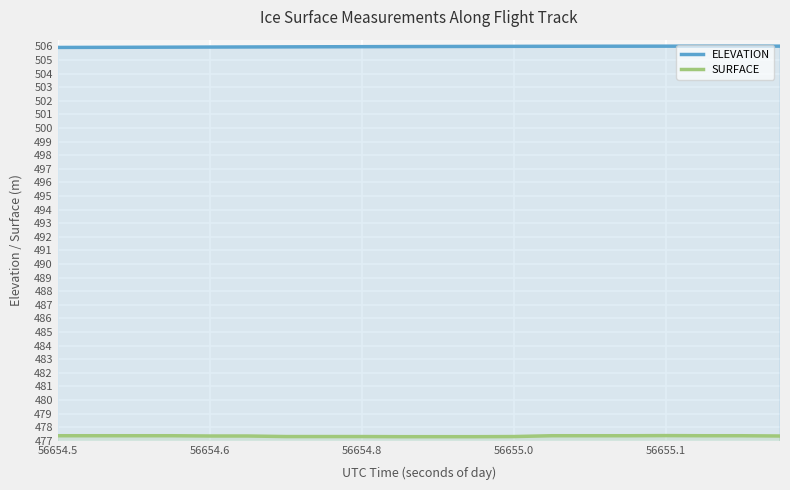

What is the difference between the highest and lowest values at 56655.1?

28.6